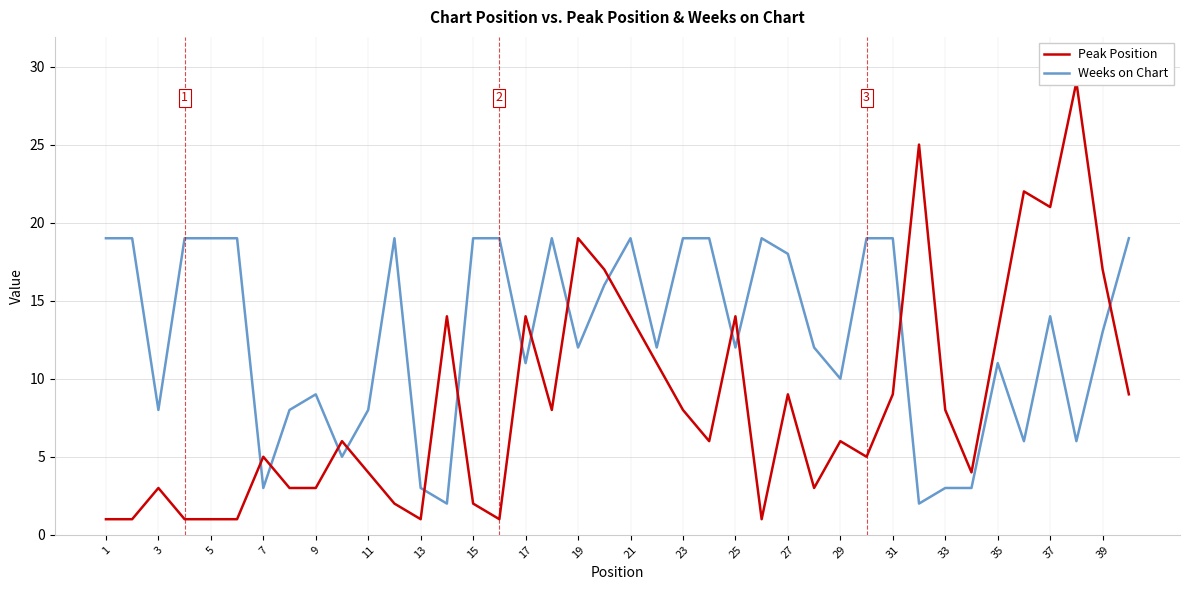

Rank the series by their maximum value, from highest to lowest.

Peak Position, Weeks on Chart